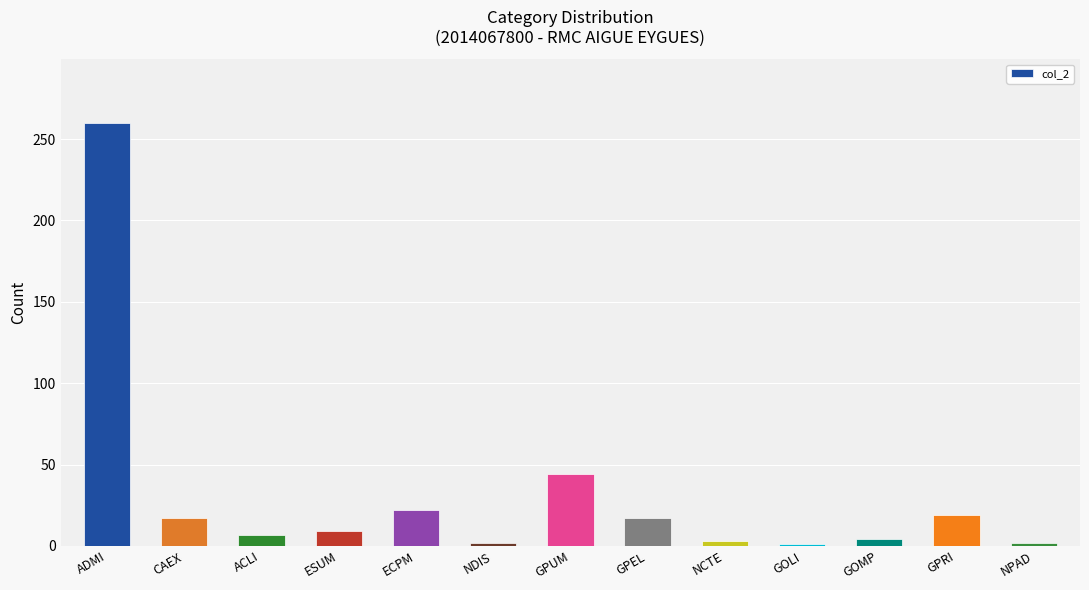

How many bars are there in total?

13